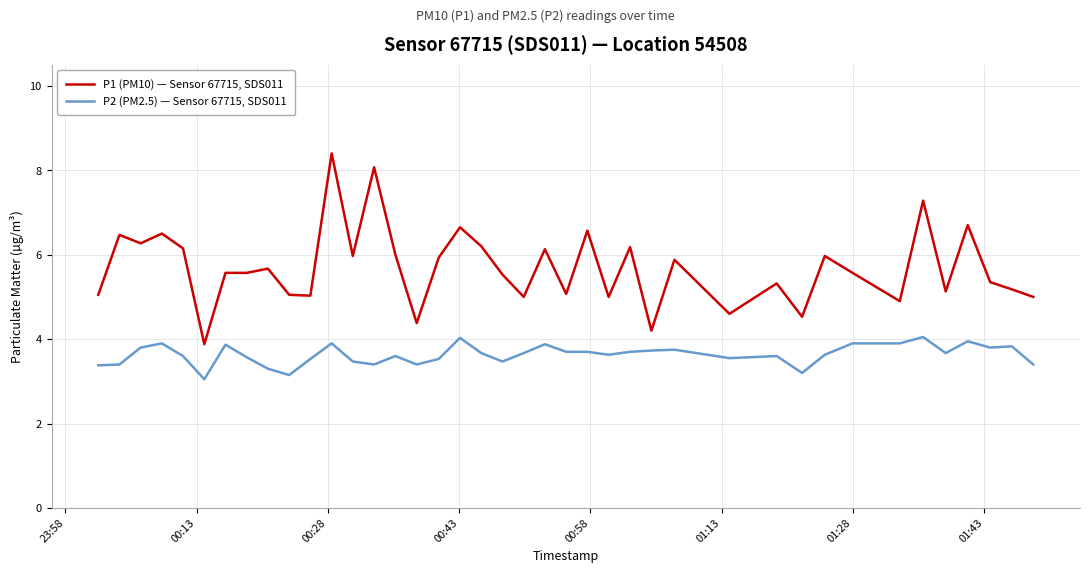

How many lines are shown in the chart?

2